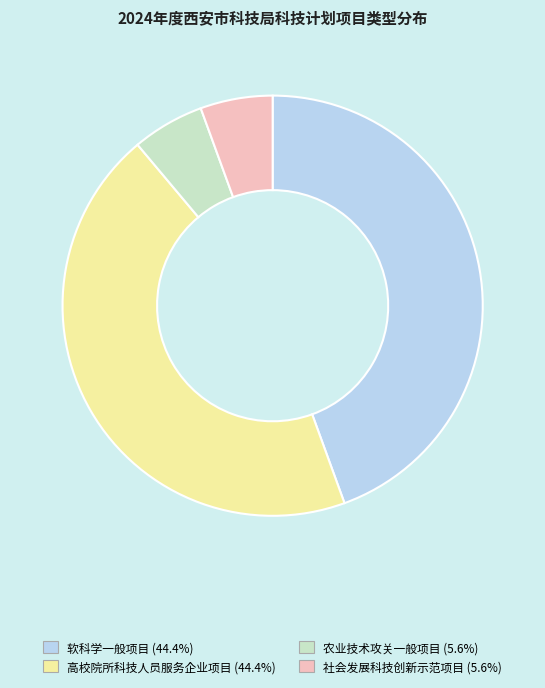

Is there a majority slice in this chart?

No